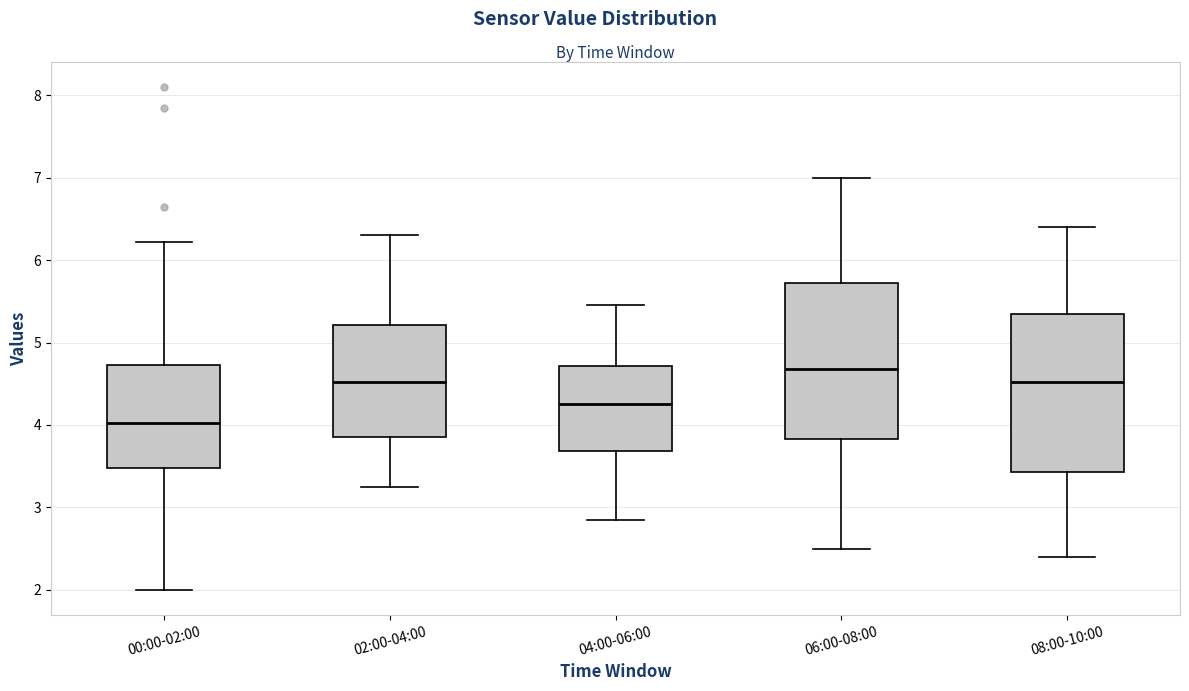

Reading left to right, read every box against the y-axis: the position of its median line, the range the box covers, and the ends of its whiskers. The values are not printed on the chart, so give them approximately, as read against the axis.

00:00-02:00: median 4.0, box 3.5 to 4.7, whiskers 2.0 to 6.2
02:00-04:00: median 4.5, box 3.9 to 5.2, whiskers 3.3 to 6.3
04:00-06:00: median 4.3, box 3.7 to 4.7, whiskers 2.9 to 5.5
06:00-08:00: median 4.7, box 3.8 to 5.7, whiskers 2.5 to 7.0
08:00-10:00: median 4.5, box 3.4 to 5.4, whiskers 2.4 to 6.4